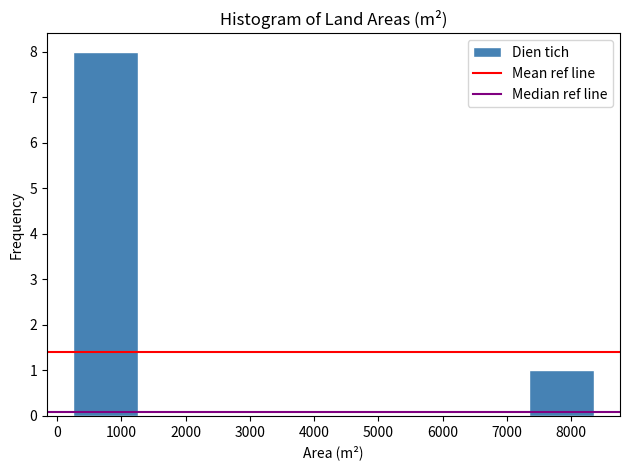

Which range on the x-axis has the tallest bar?

300 to 1300